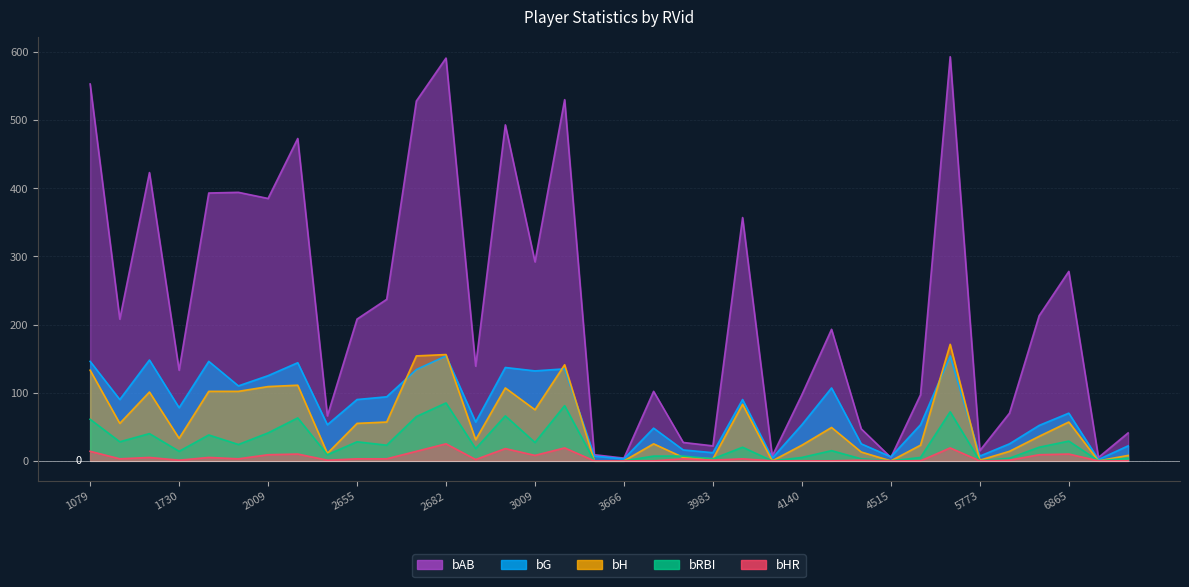

How many series are shown in this chart?

5